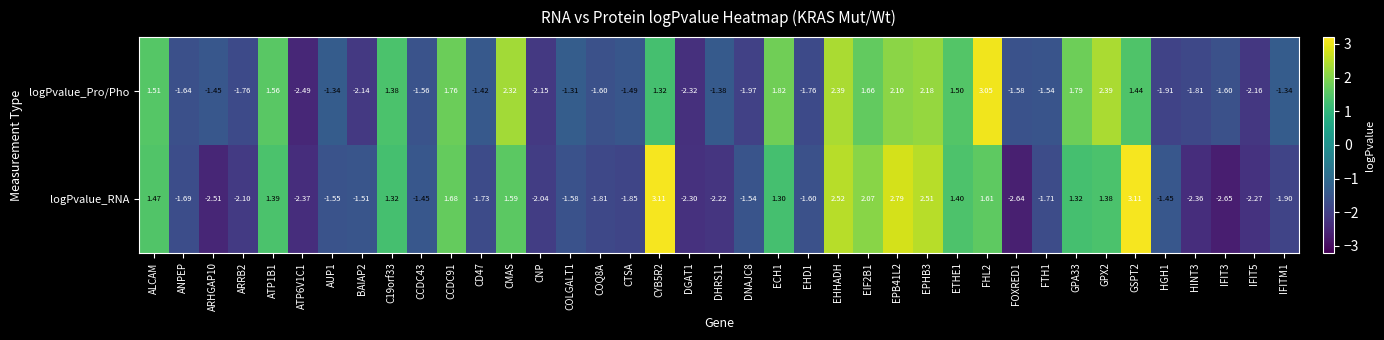

At which label does logPvalue_RNA first exceed -1?

ALCAM